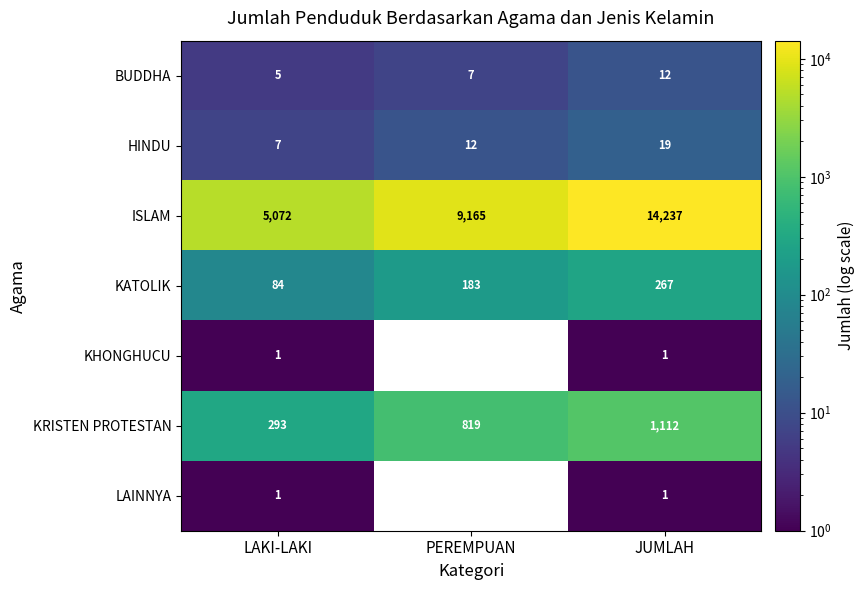

What is the difference between the maximum and minimum values in the KATOLIK series?

183